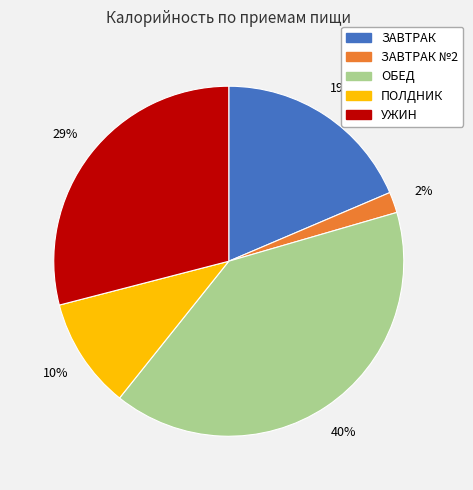

Between ПОЛДНИК and ЗАВТРАК №2, which is larger?

ПОЛДНИК